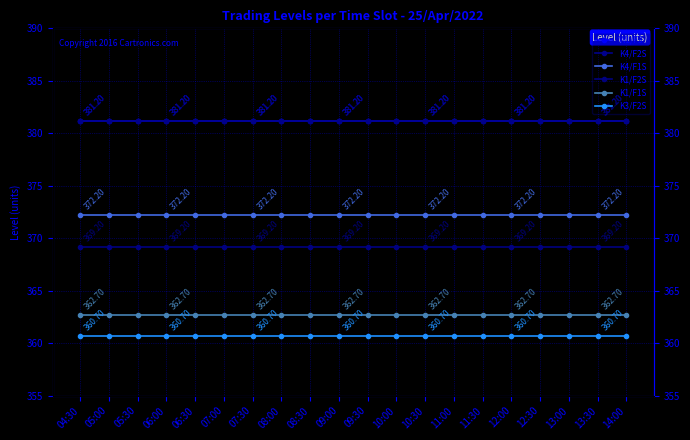

How many data points does each series have?

20